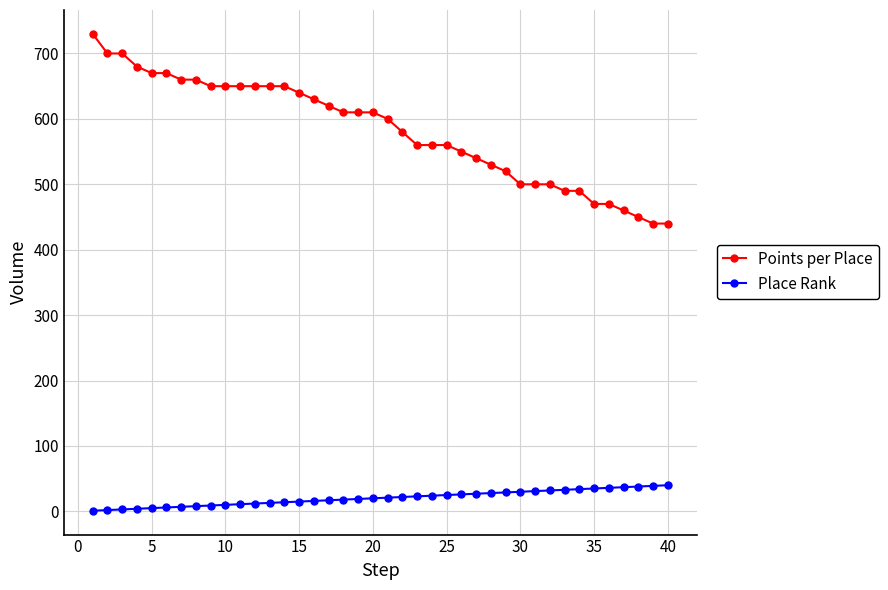

True or false: Place Rank and Points per Place cross at least once.

False